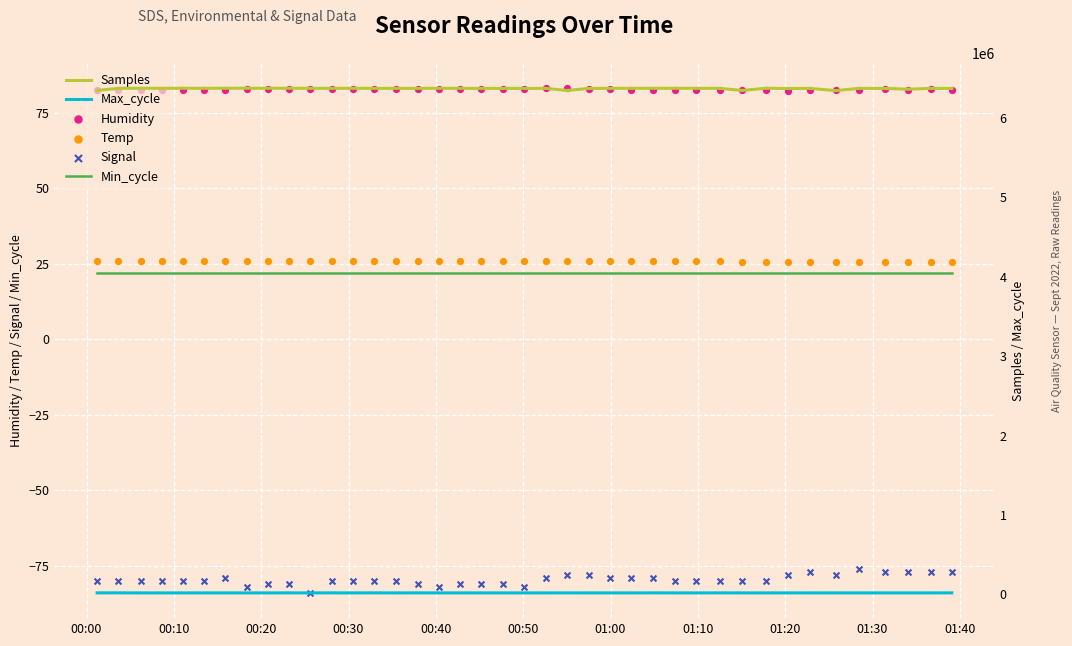

Is the value of Samples at 15 greater than the value of Max_cycle at 28?

Yes